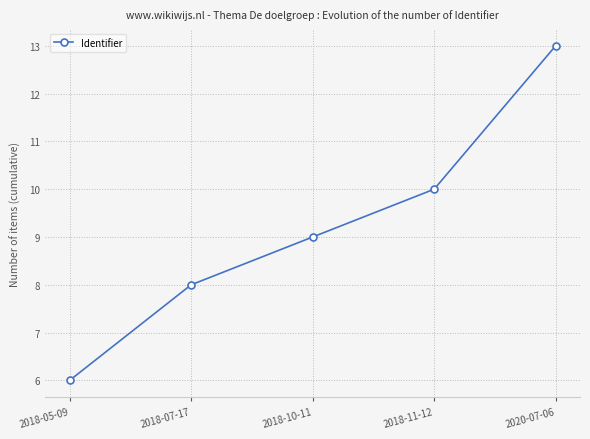

What is the approximate value at 2018-10-11?

9